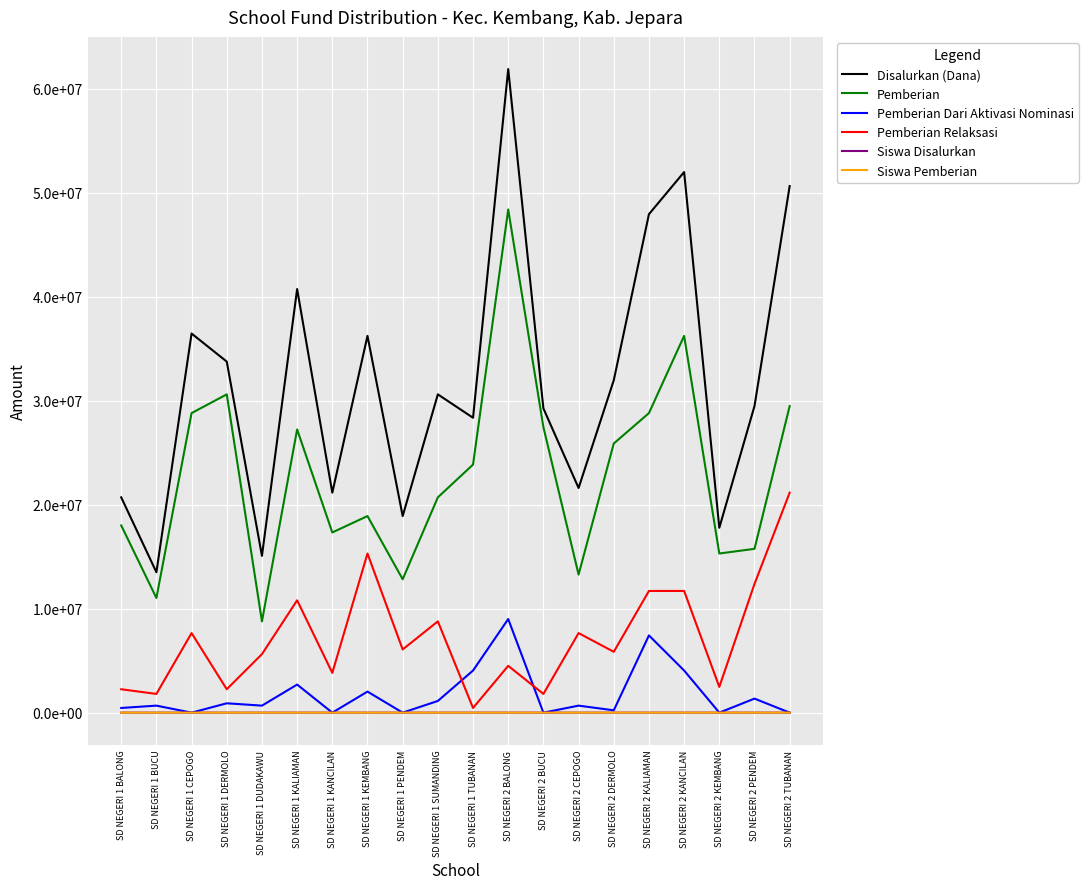

At how many categories does at least one series exceed 55508724?

1